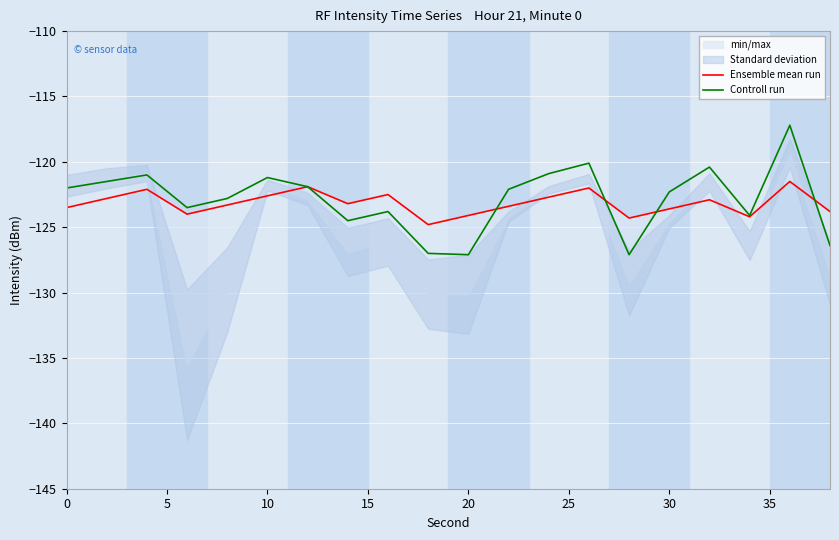

Is the value of Ensemble mean run at 9 greater than the value of Controll run at 30?

No